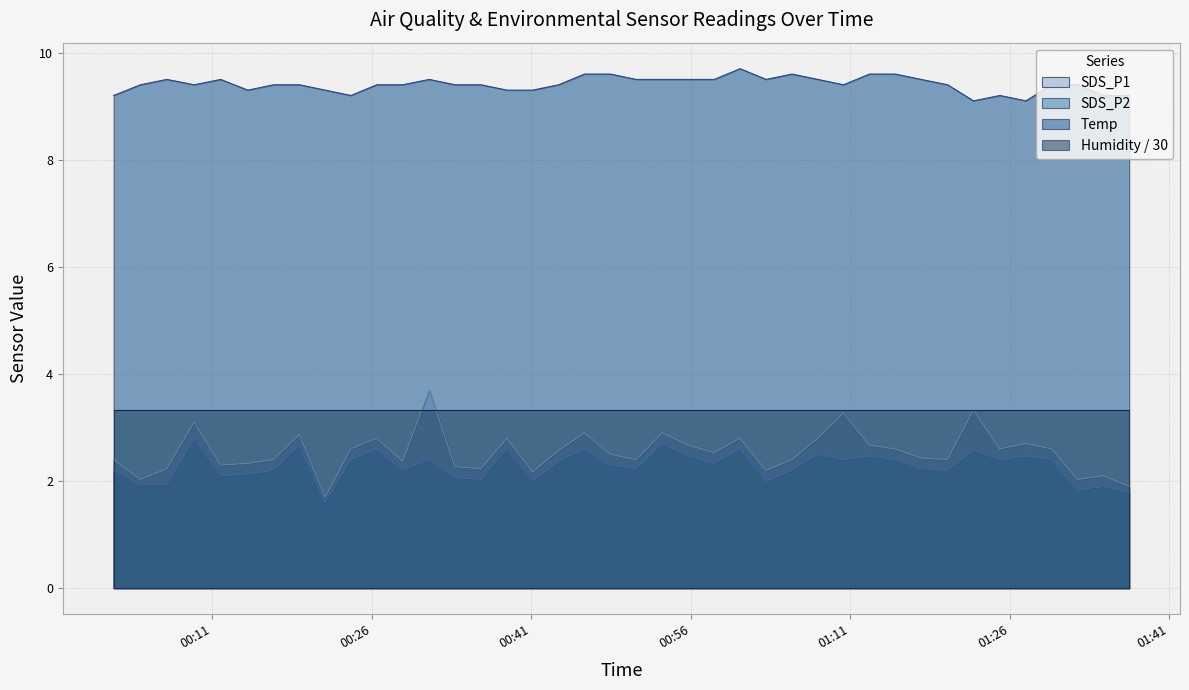

At which category is the sum across all series the highest?

2024/03/11 00:31:25